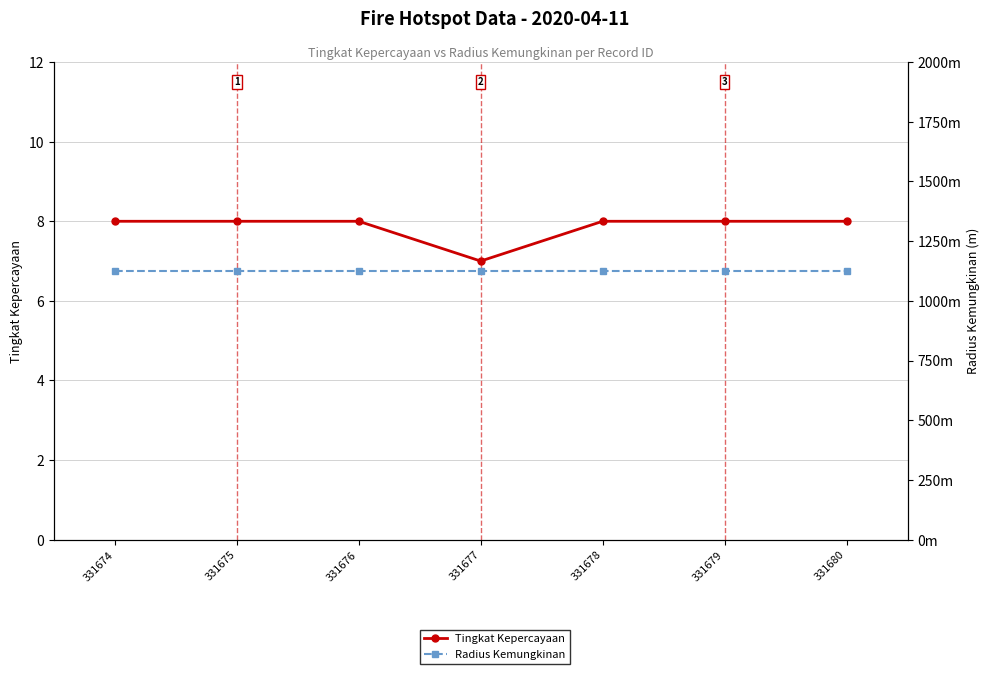

True or false: Radius Kemungkinan and Tingkat Kepercayaan cross at least once.

False